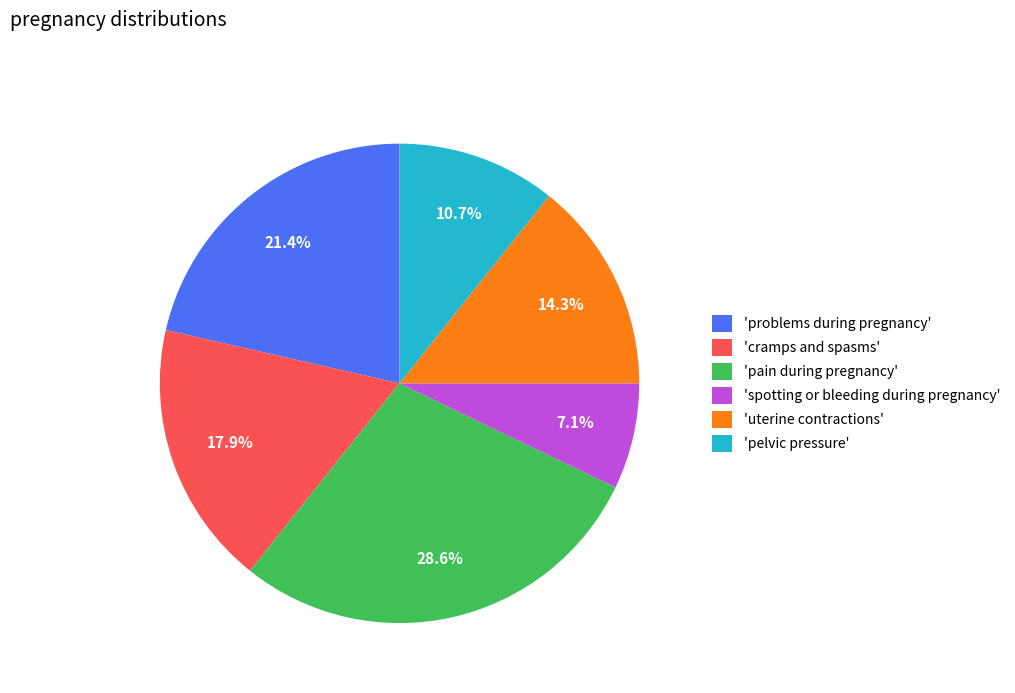

Which slice is the smallest?

'spotting or bleeding during pregnancy'